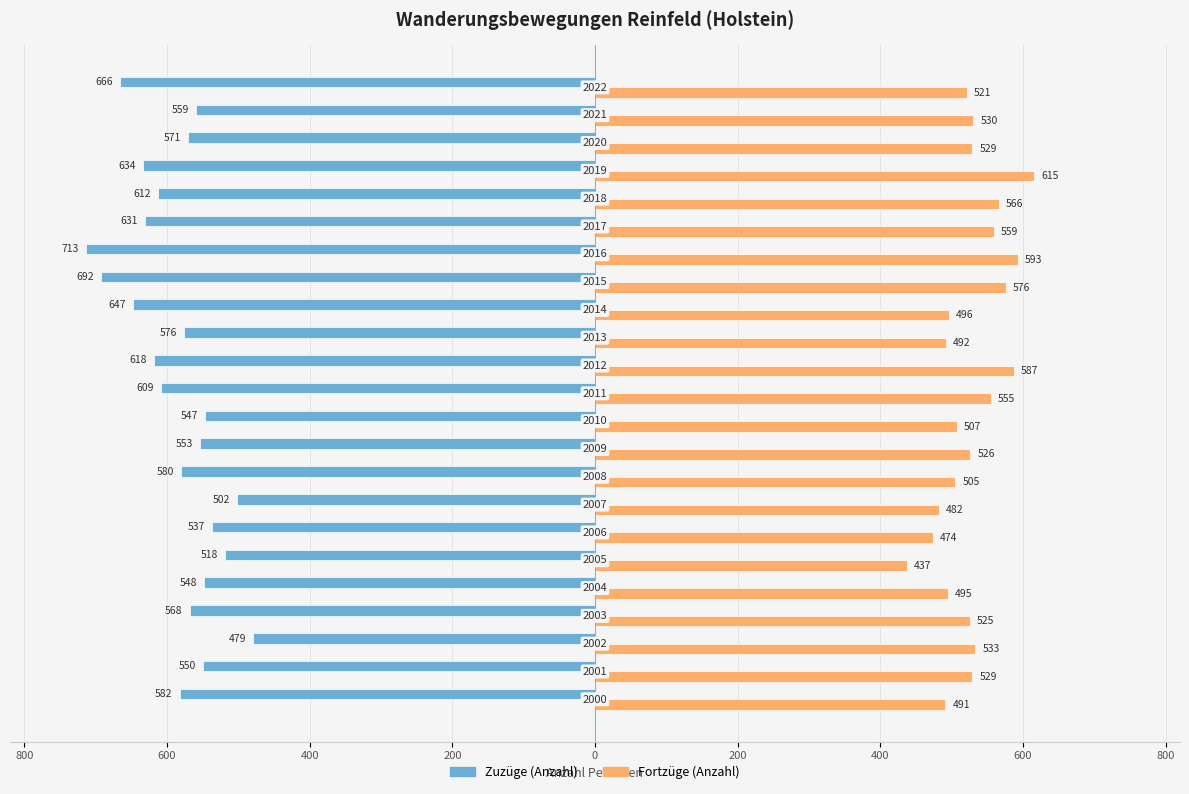

What is the value of the Fortzüge (Anzahl) bar at the 3rd from the left?

533